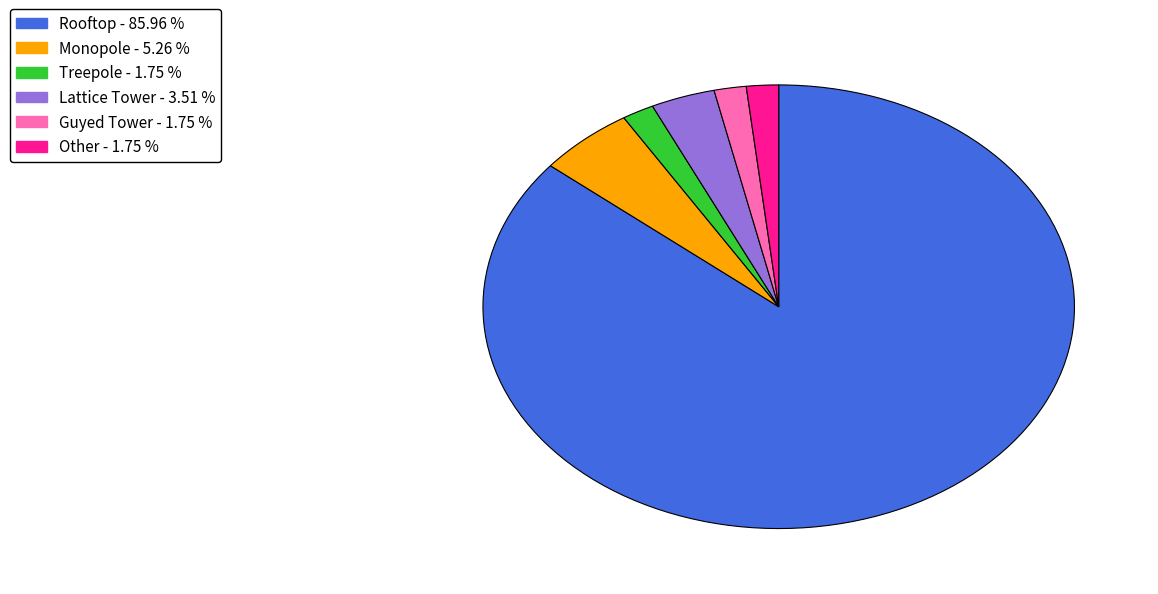

Is there any slice that represents more than half of the pie?

Yes